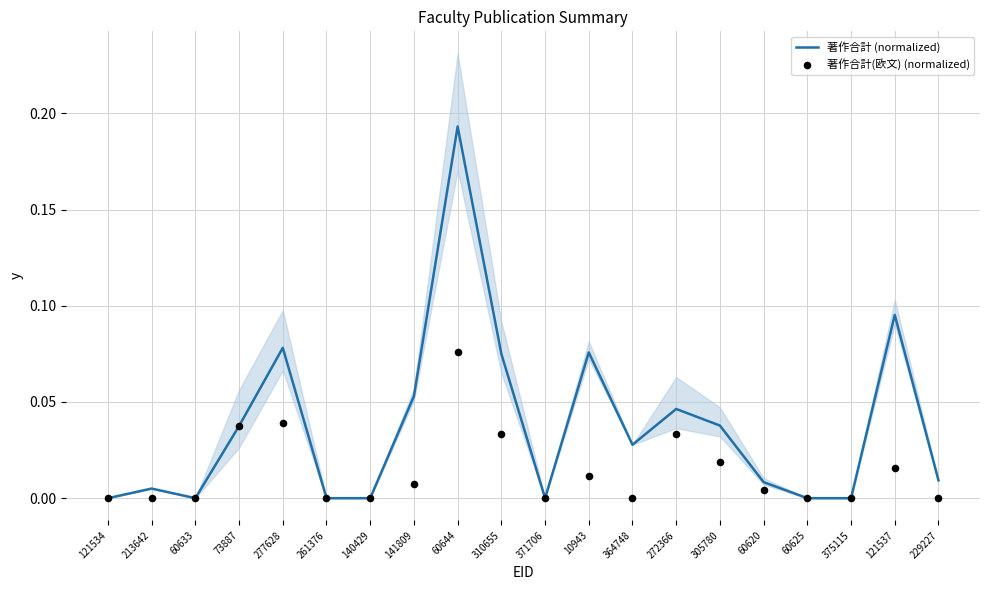

Is the value of 著作合計 (normalized) at 121534 greater than the value of 著作合計(欧文) (normalized) at 277628?

No